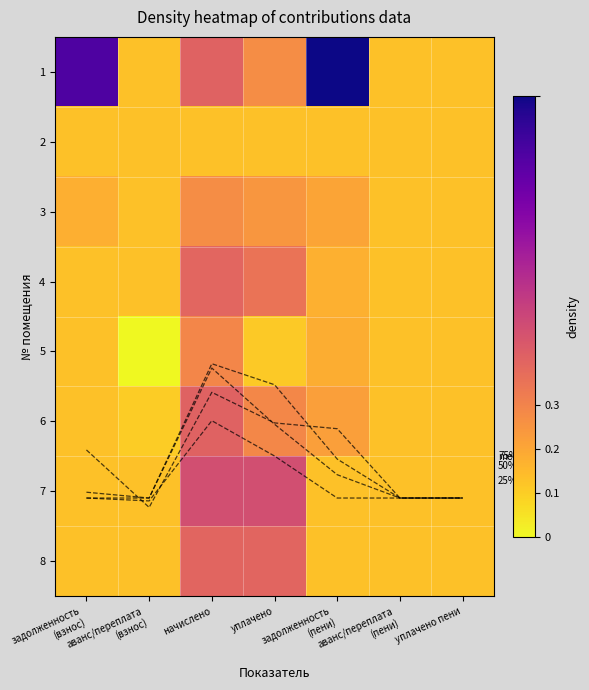

What is the difference between the 75% values at начислено and задолженность
(пени)?

1.4